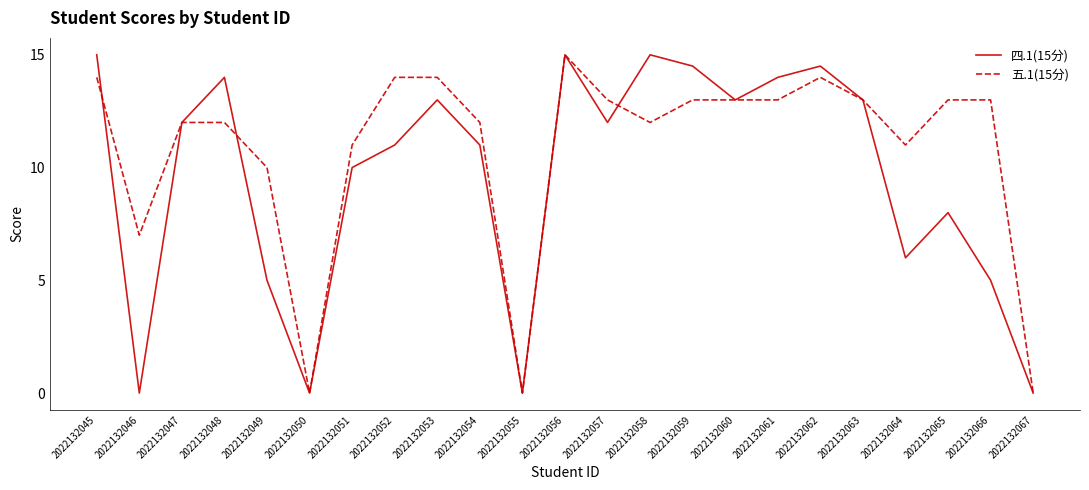

The 五.1(15分) series shows 6.0 at 2022132048. True or false?

False